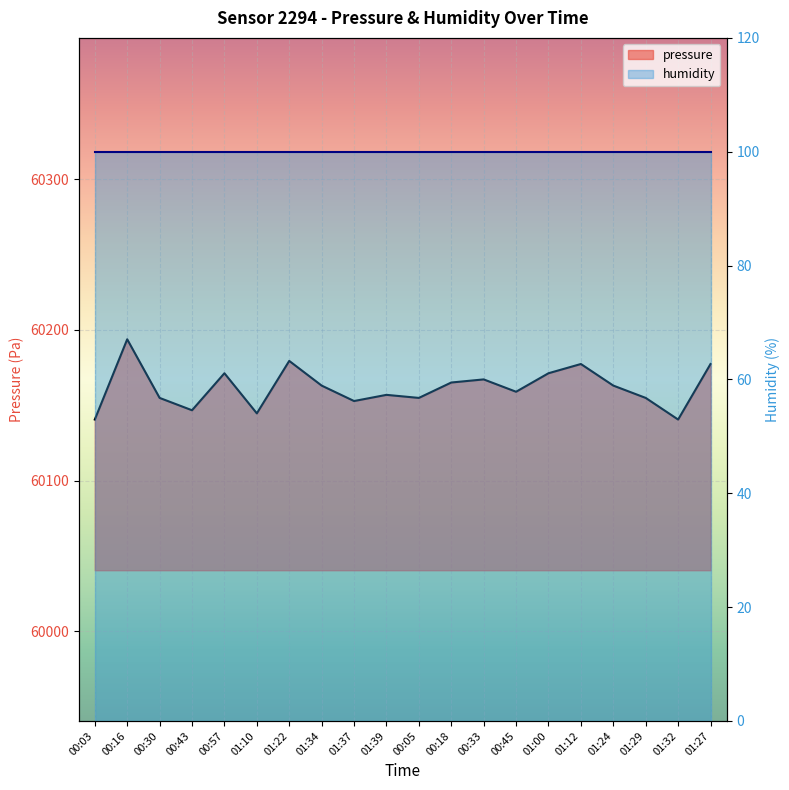

Is it true that the value at 01:37 is 23018.3?

False